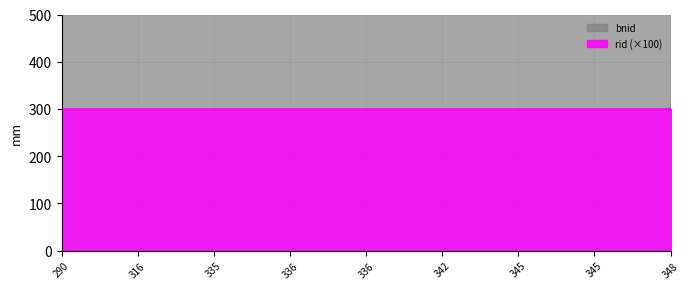

What is the spread (max minus min) of values at 348?

6563